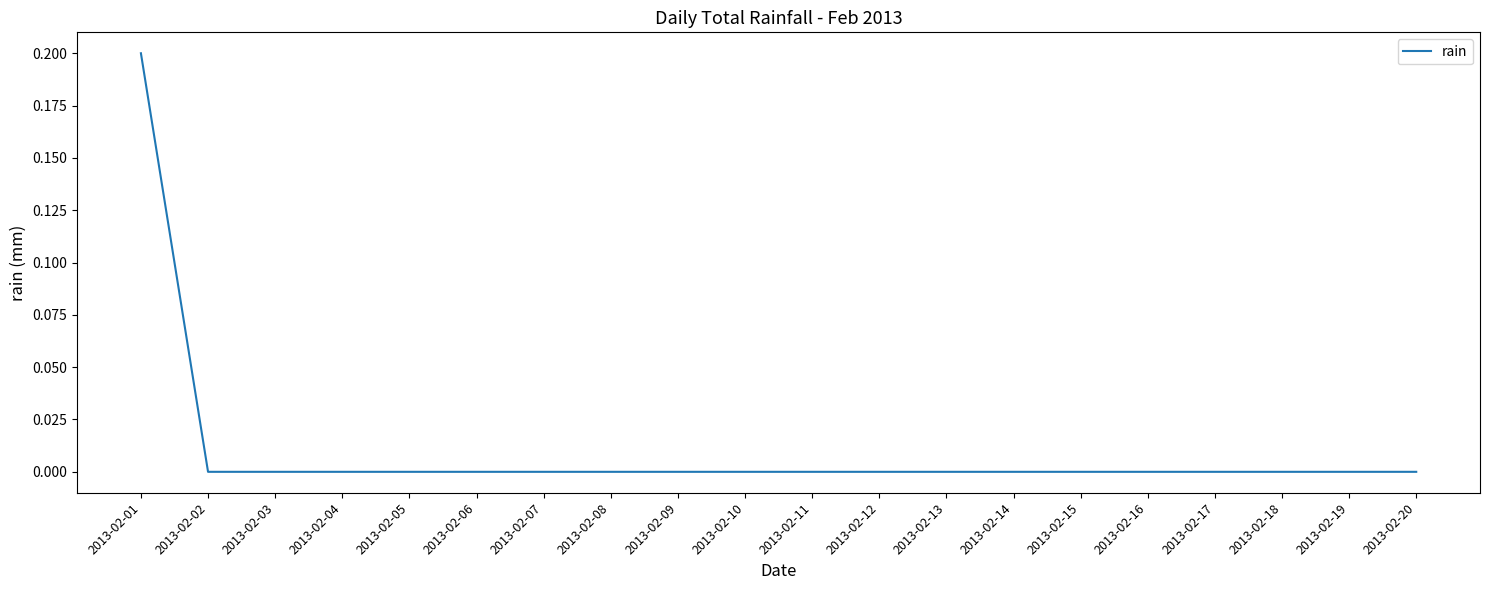

True or false: the data shows 0.0 at 2013-02-07.

True